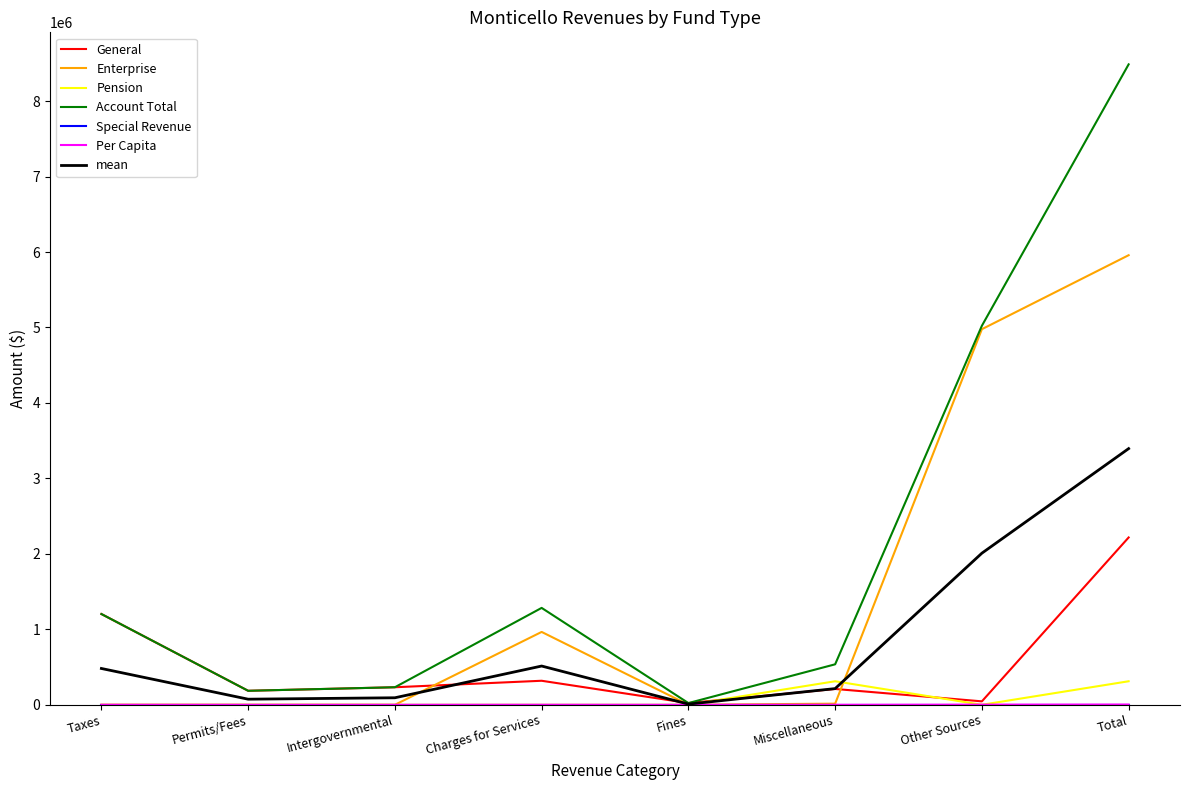

Is it true that Enterprise equals 965547.0 at Charges for Services?

True